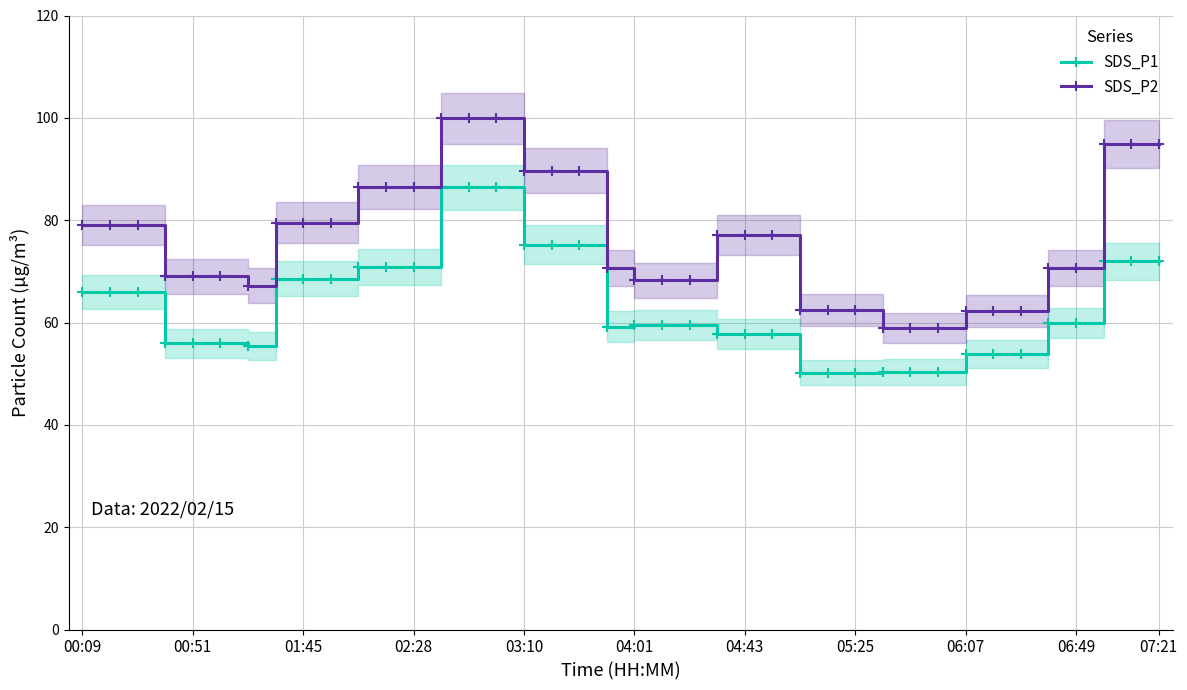

How many series are shown in this chart?

2